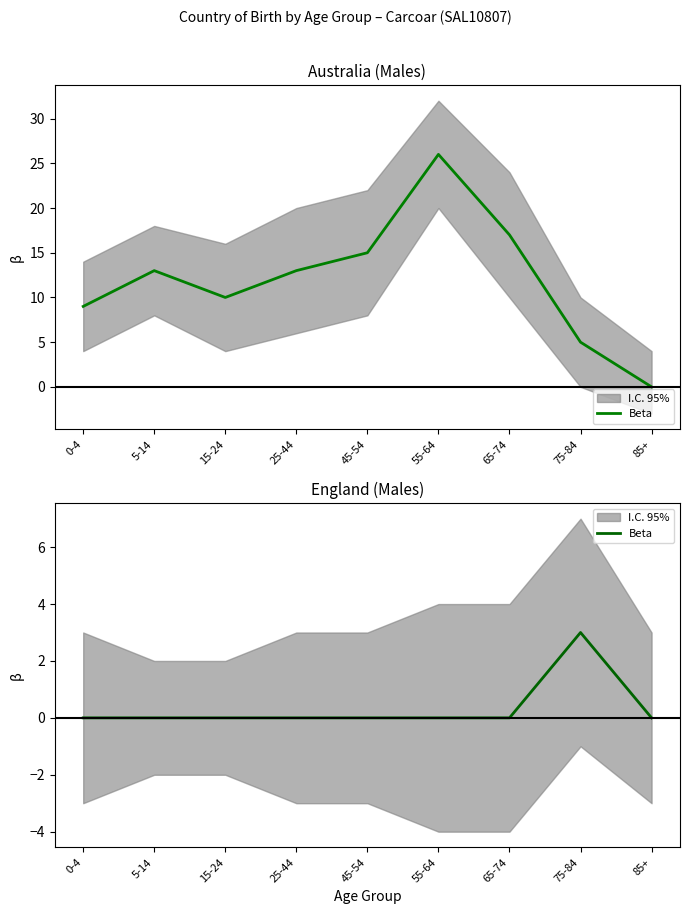

Between 65-74 and 45-54, which is larger?

65-74